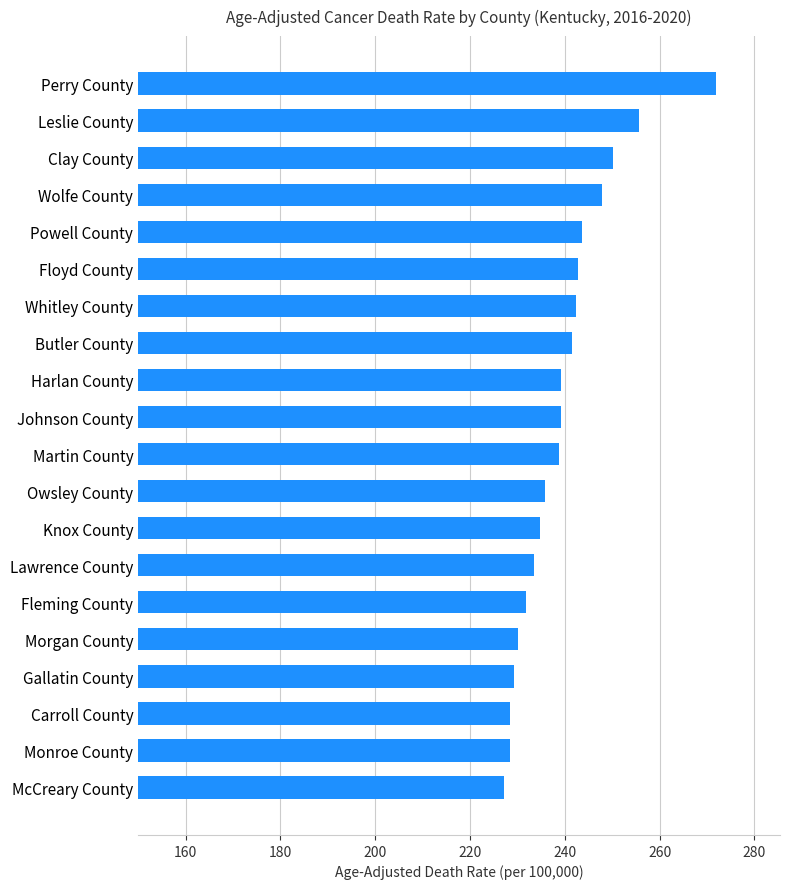

Is it true that the value at Butler County is 241.6?

True